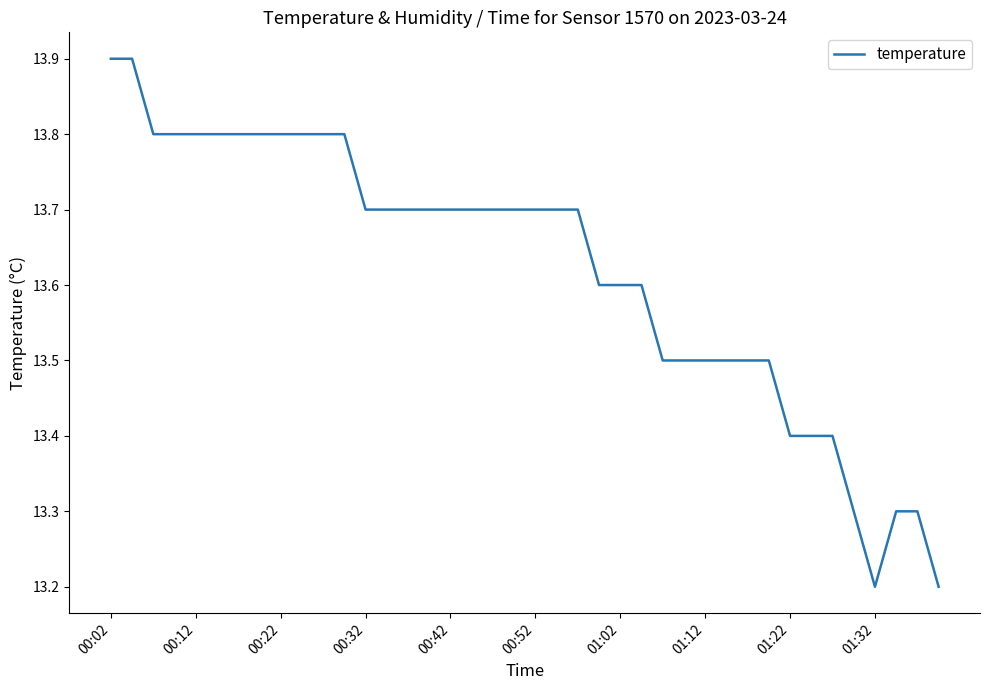

What is the maximum value shown in the chart?

13.9